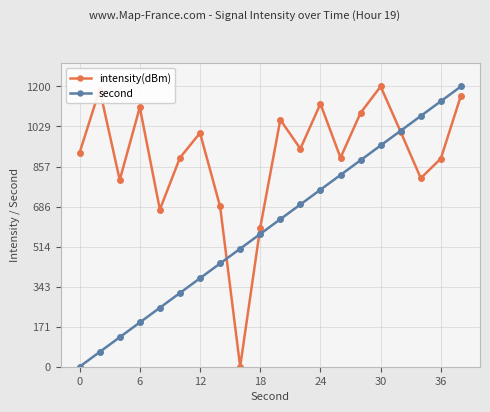

What is the maximum value for second?

1200.0